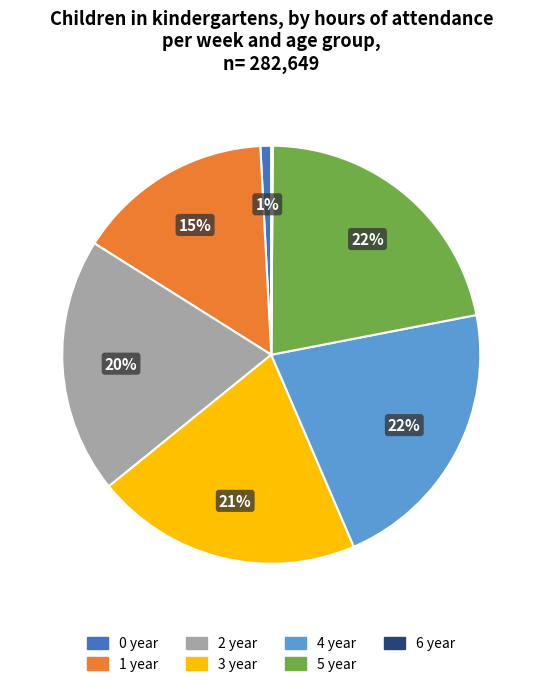

The 5 year slice represents 22% of the pie. True or false?

True